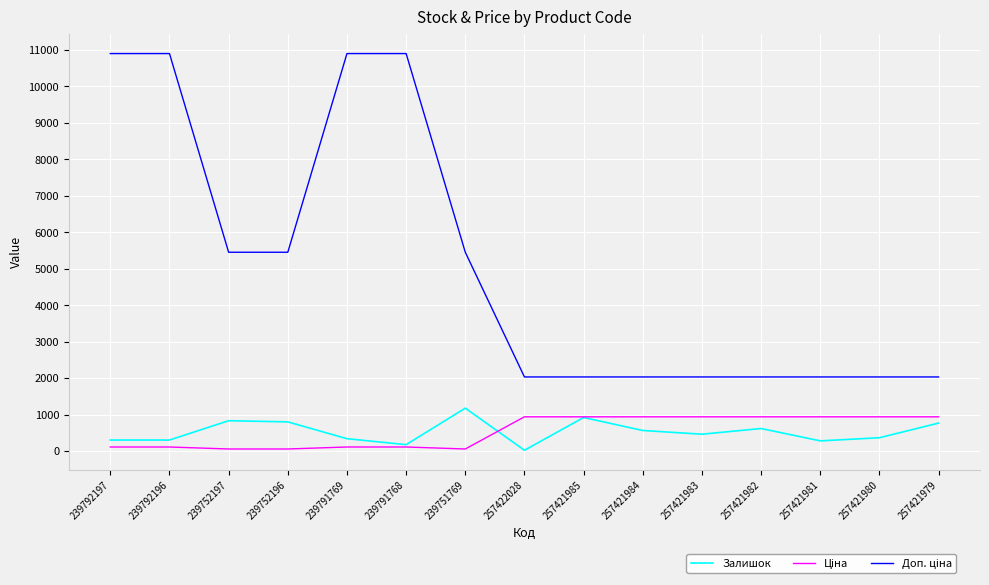

What is the highest value of the Залишок series?

1175.0